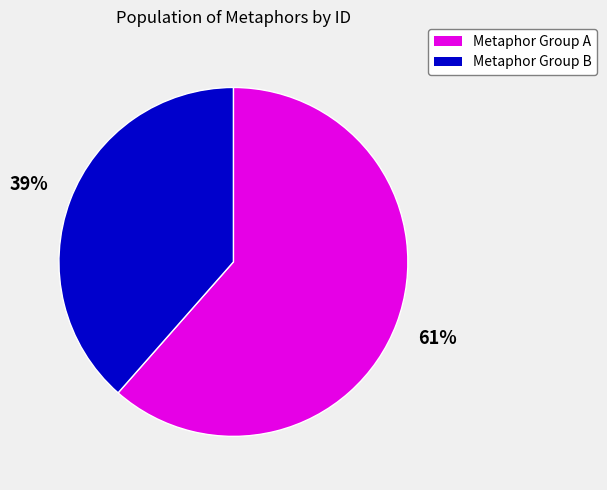

To the nearest percent, what is the average slice percentage?

50%